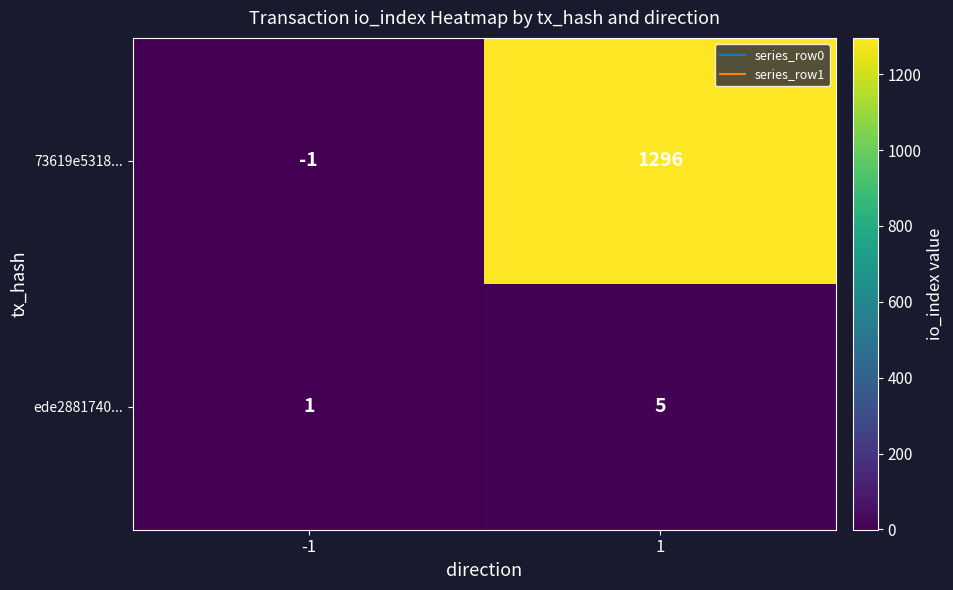

Which series has the largest range (max minus min)?

73619e5318...